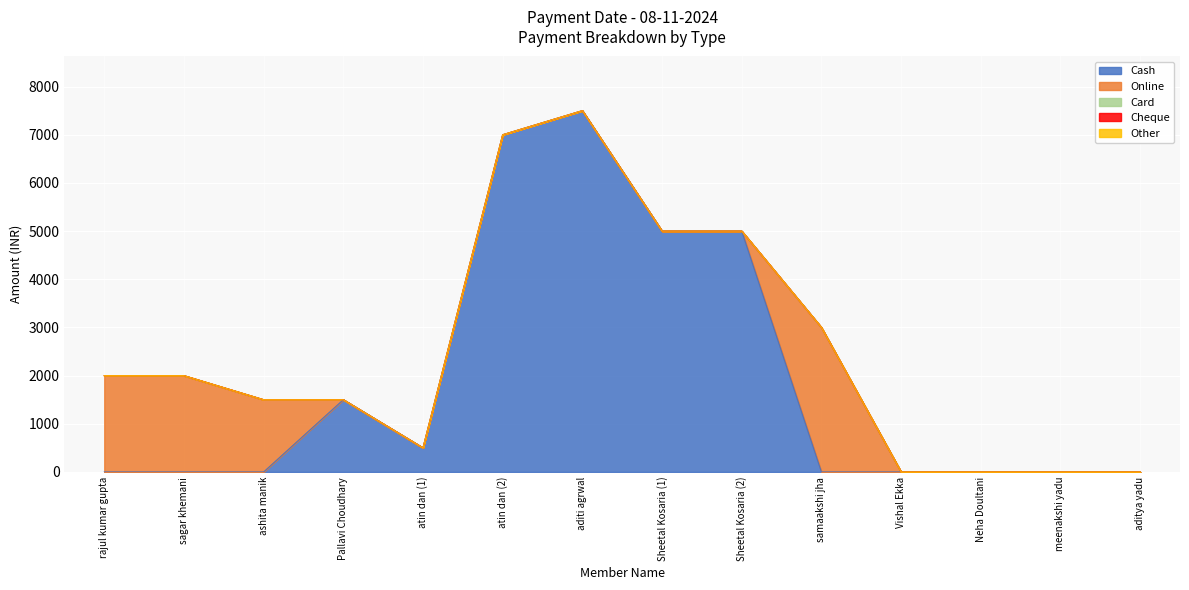

True or false: Card and Other cross at least once.

False